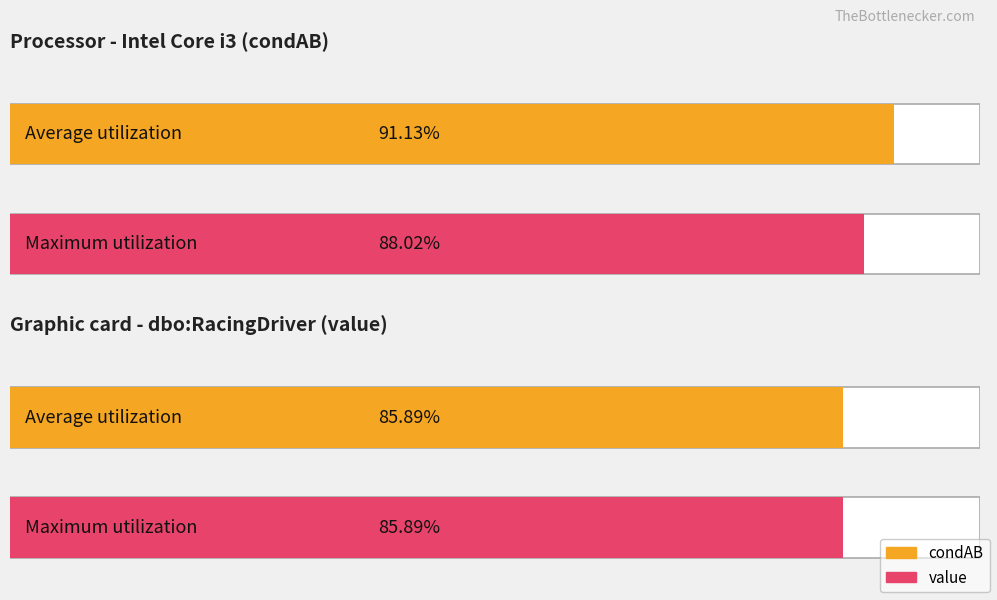

How many bars are there in each group?

2